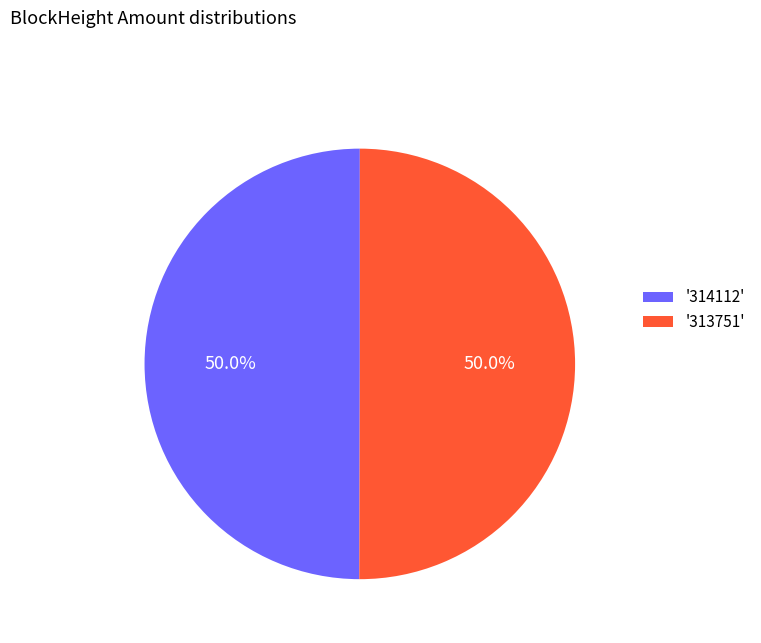

How many slices are in this pie chart?

2